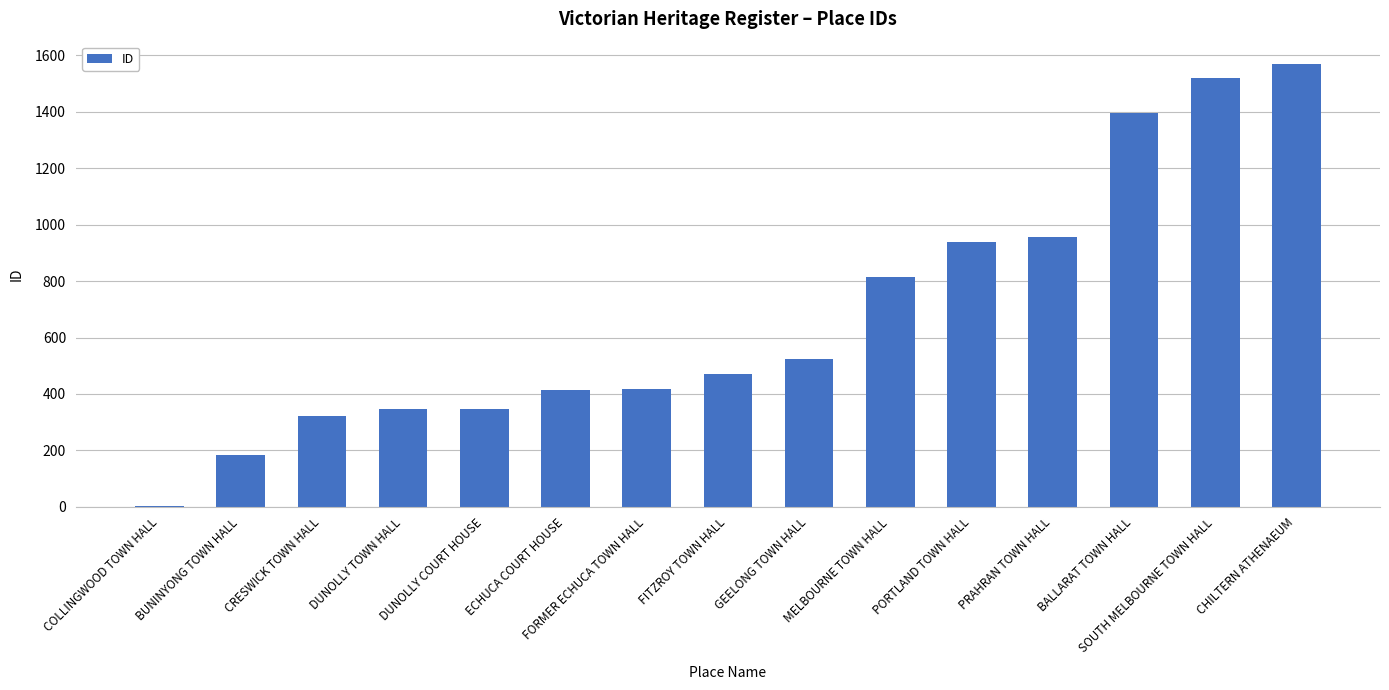

The value at MELBOURNE TOWN HALL is 1095. True or false?

False